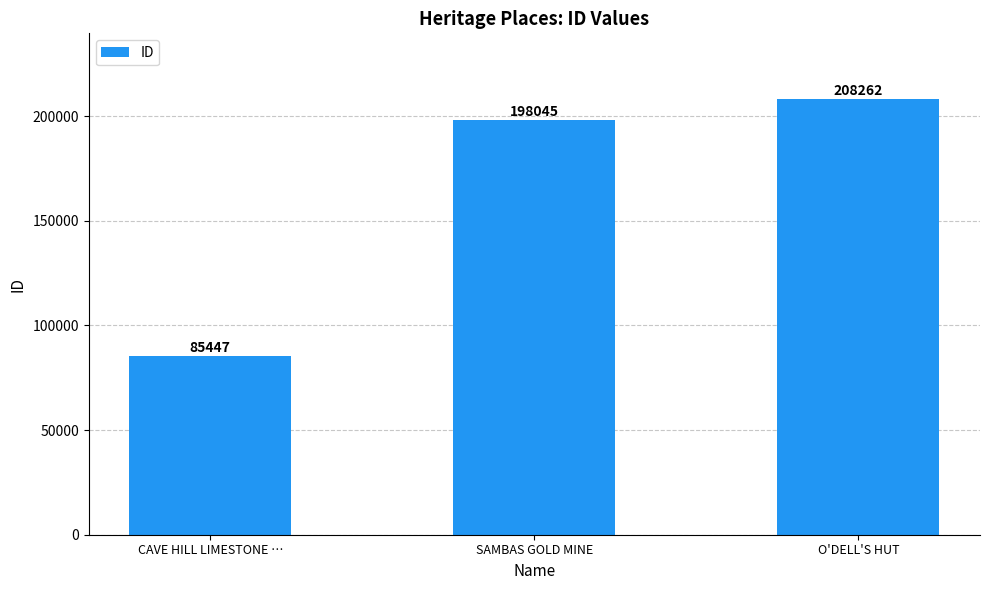

Read the value at CAVE HILL LIMESTONE ….

85447